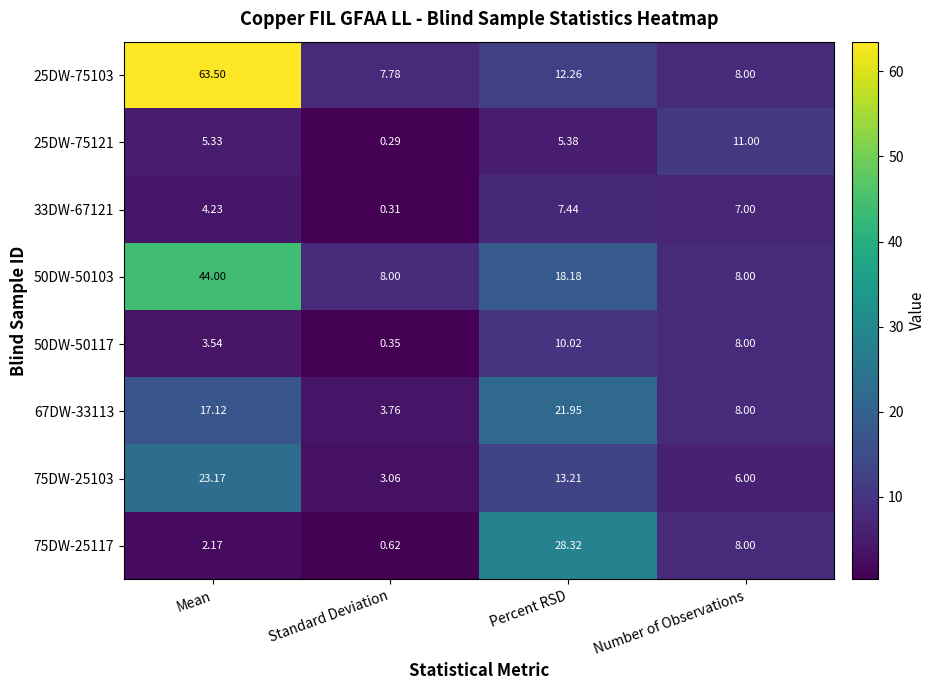

At which label does 75DW-25103 first exceed 13?

Mean